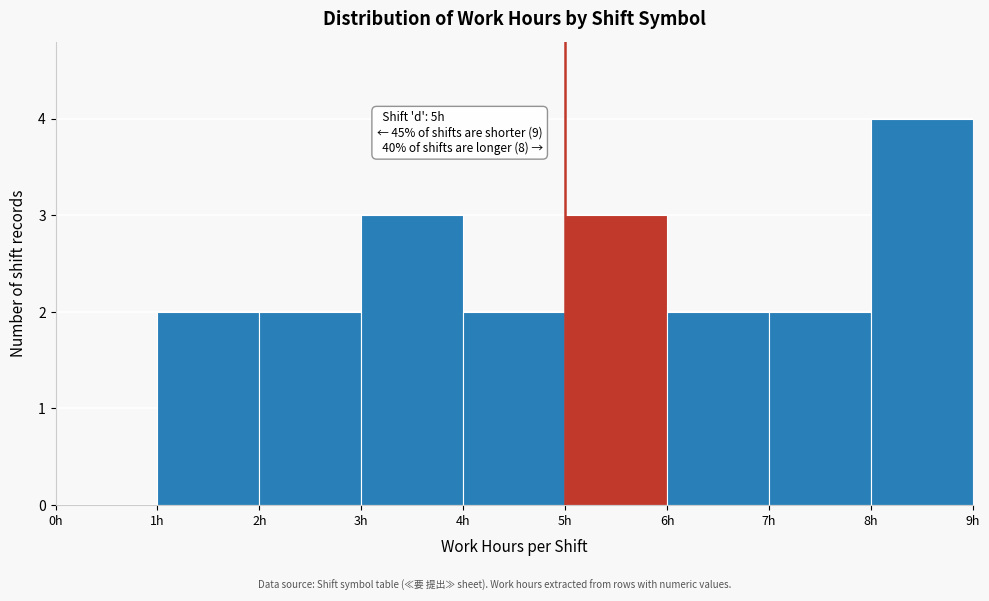

Over which range of the x-axis is the bar tallest?

8 to 9